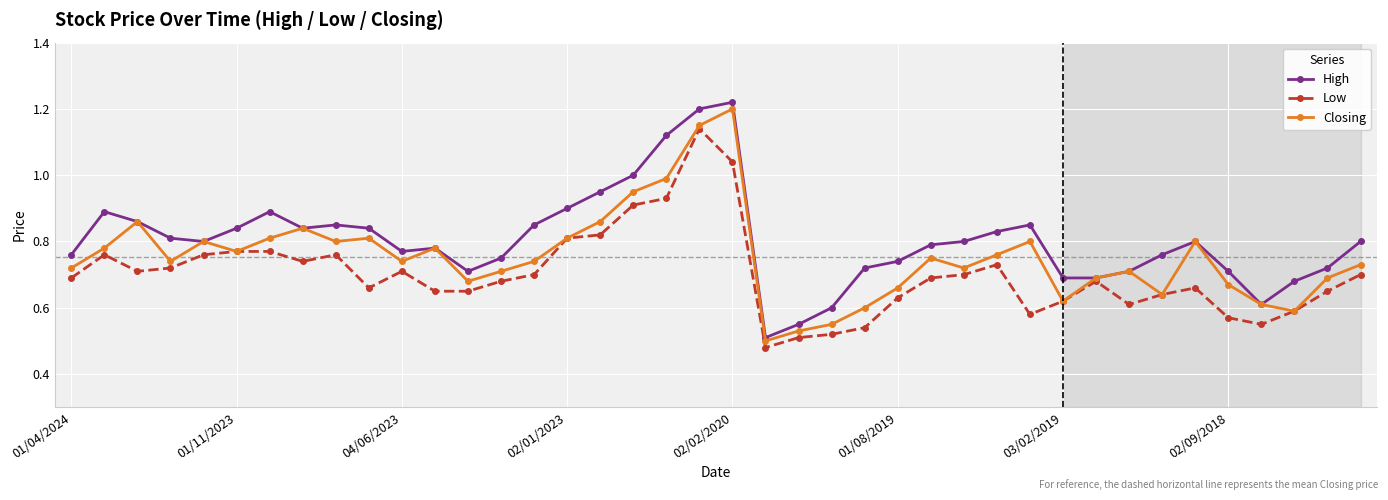

Which series has the largest range (max minus min)?

High